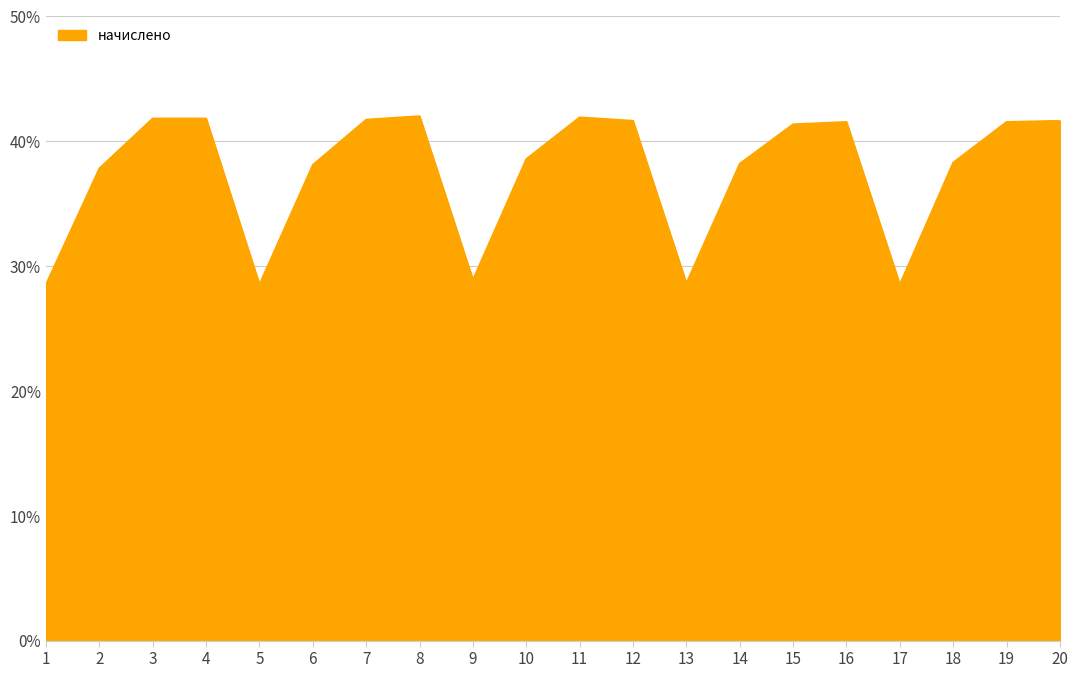

What is the change in value from 5 to 18?

+9.8